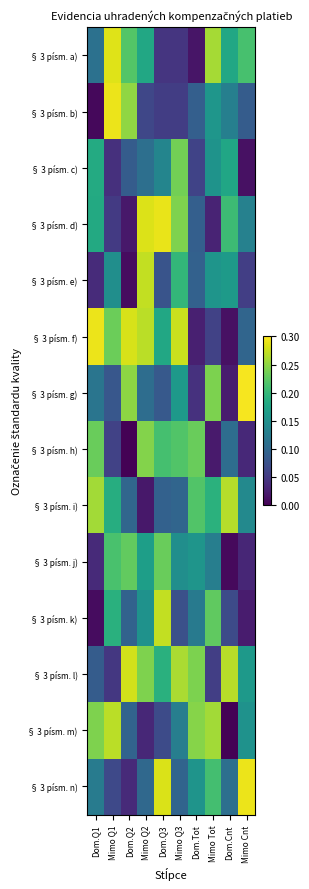

Count the number of data series in this chart.

14